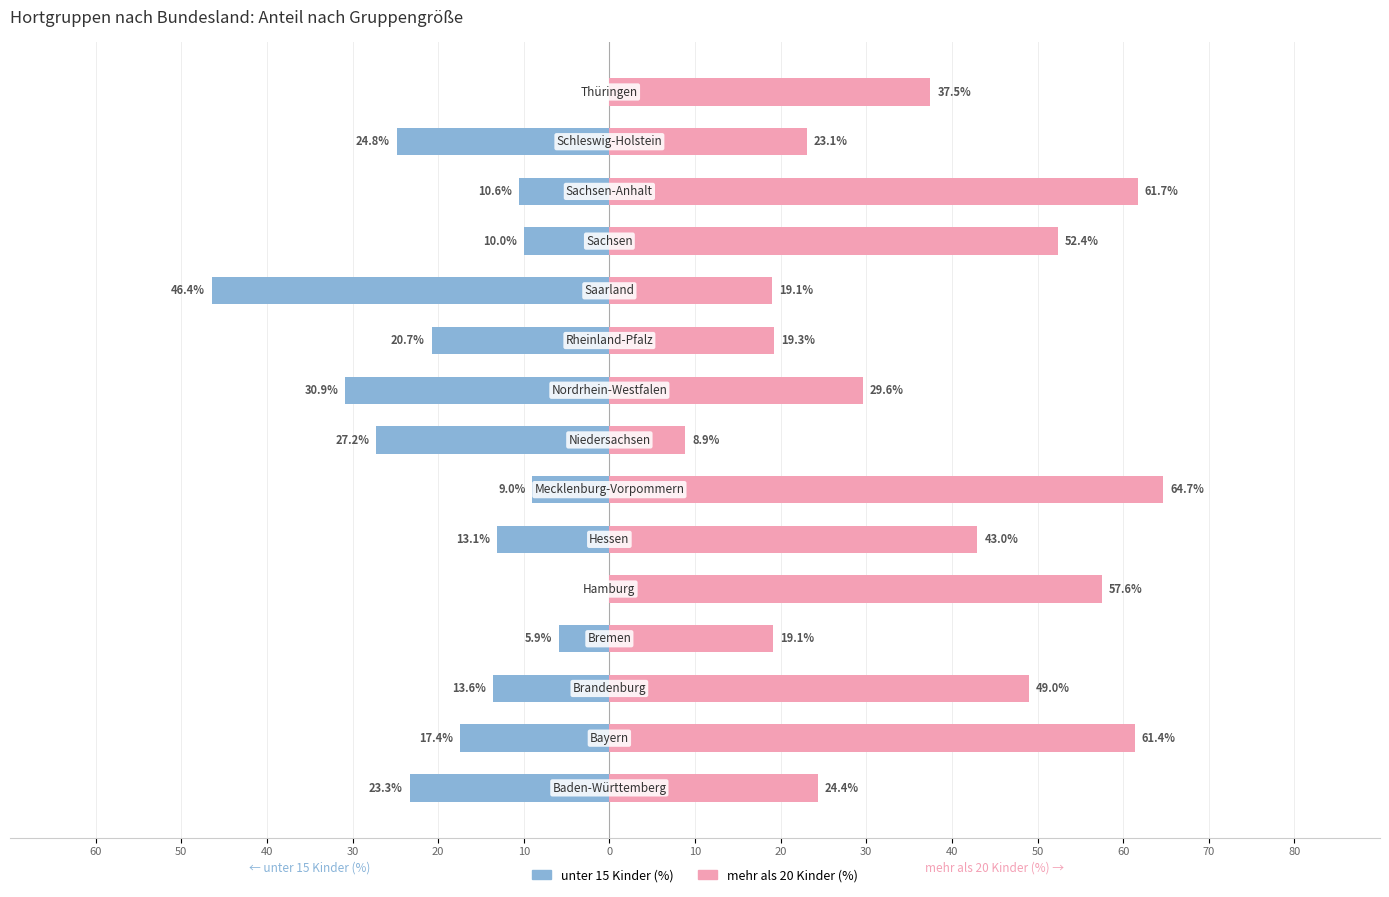

Which series has the largest total across all categories?

mehr als 20 Kinder (%)